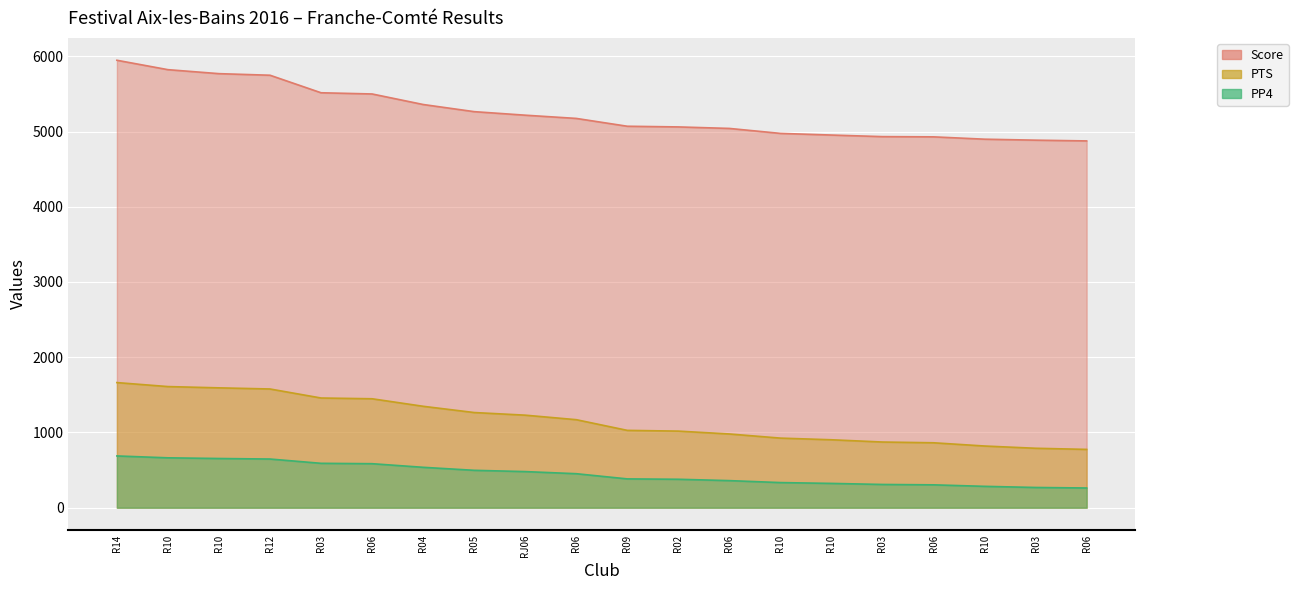

Is it true that PP4 equals 944 at R10?

False